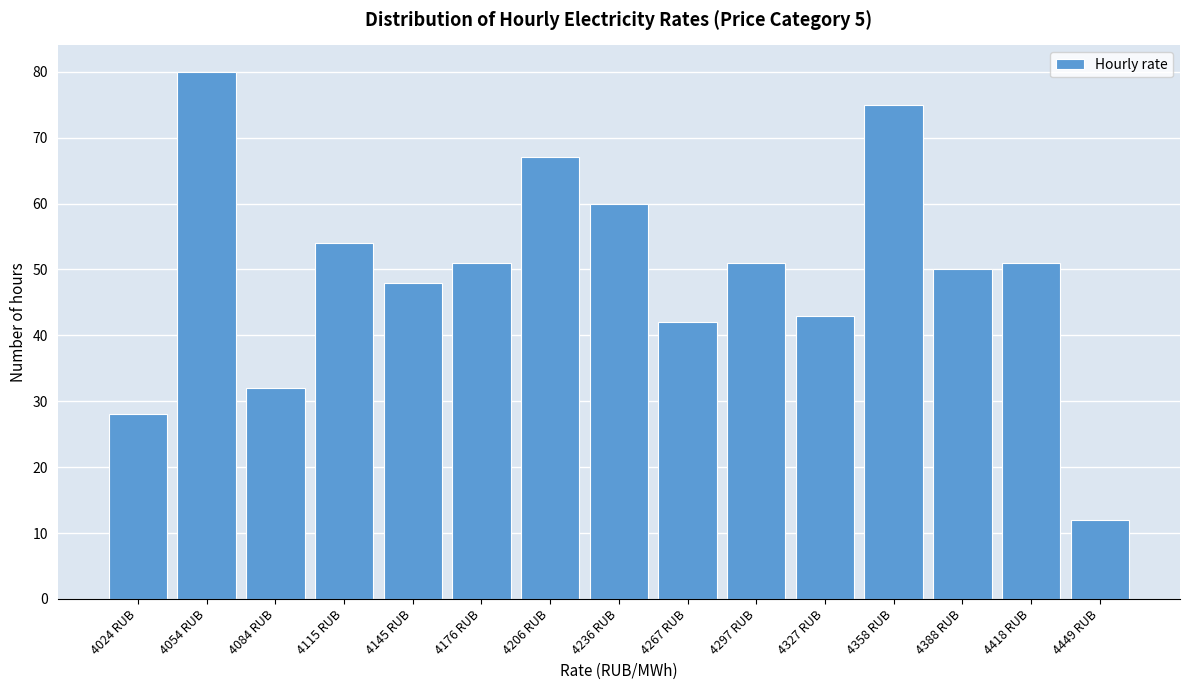

Reading left to right, what are all the values shown in this chart?

4024 RUB=28	4054 RUB=80	4084 RUB=32	4115 RUB=54	4145 RUB=48	4176 RUB=51	4206 RUB=67	4236 RUB=60	4267 RUB=42	4297 RUB=51	4327 RUB=43	4358 RUB=75	4388 RUB=50	4418 RUB=51	4449 RUB=12